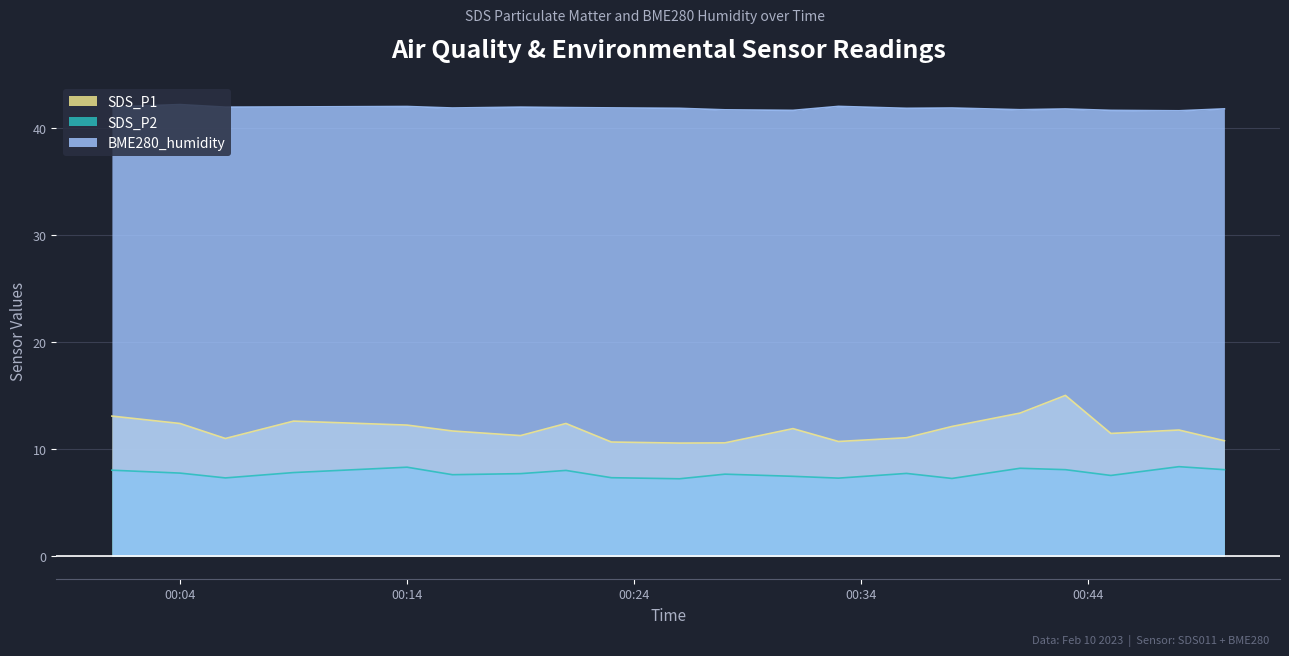

Is it true that SDS_P1 equals 4.8 at 2023-02-10 00:21?

False